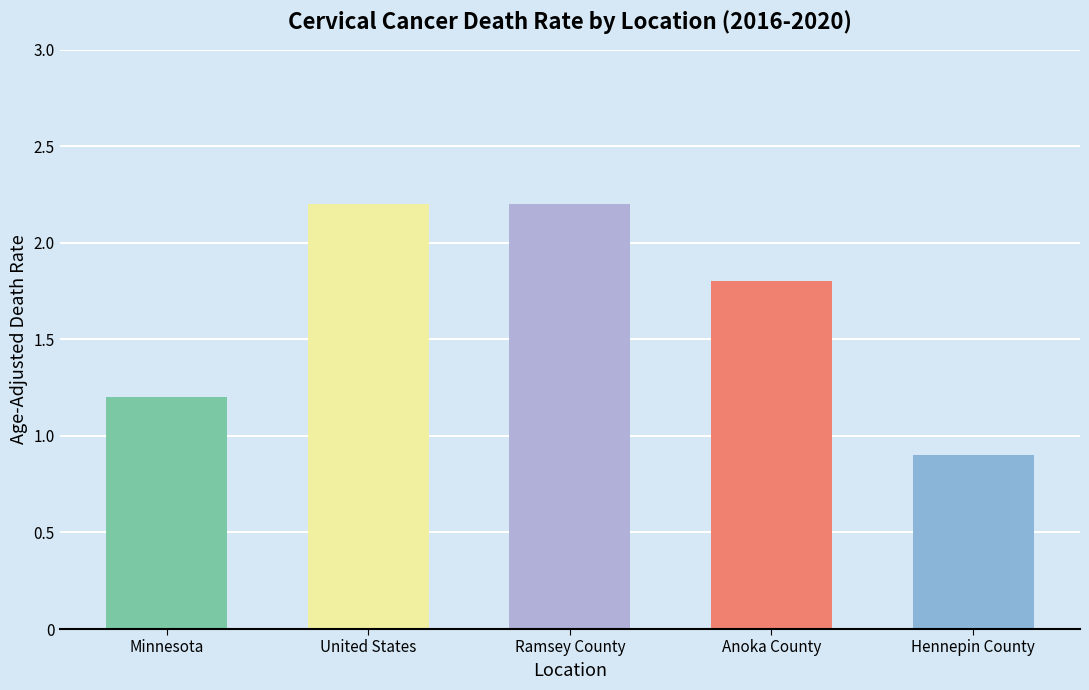

Count the number of values greater than 1.

4